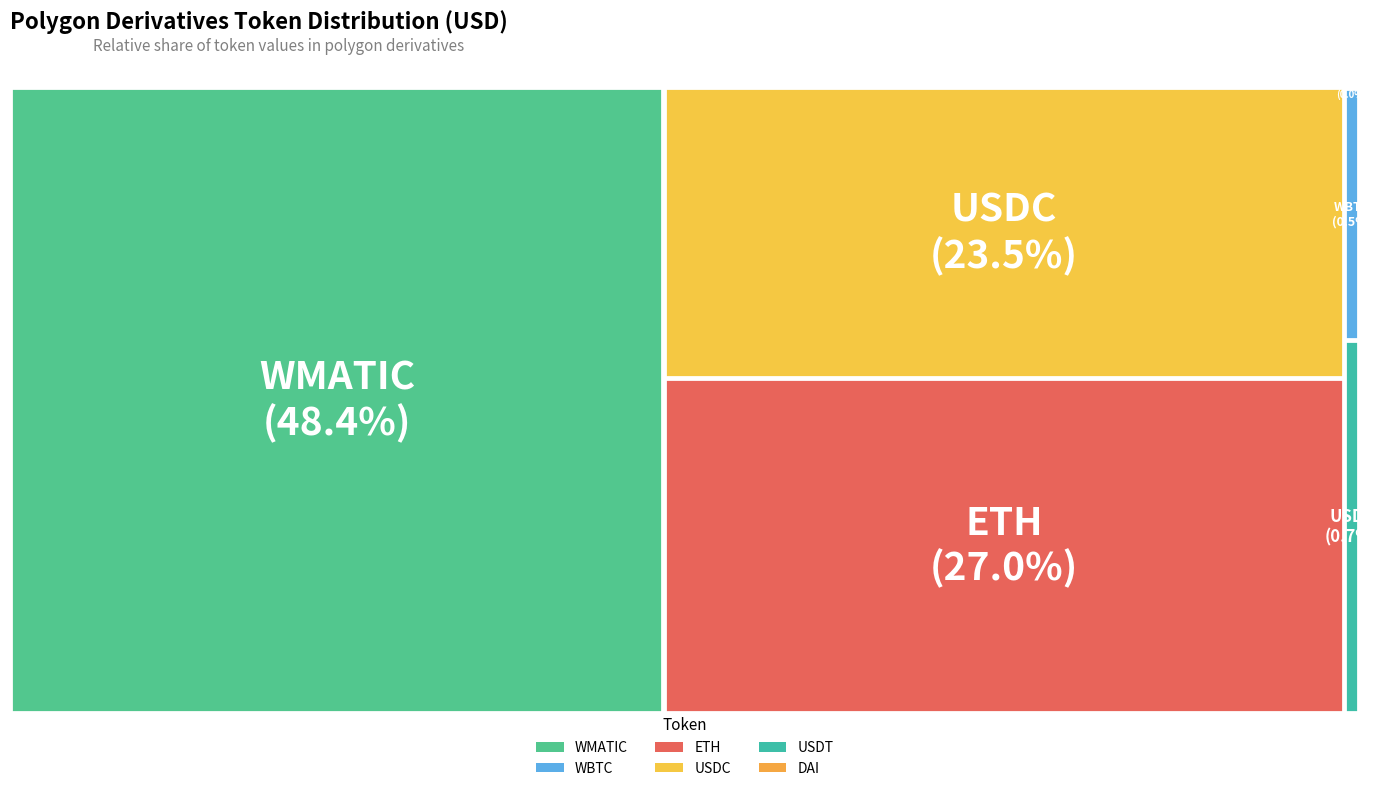

To the nearest percent, what is the combined percentage of WBTC and ETH?

27%